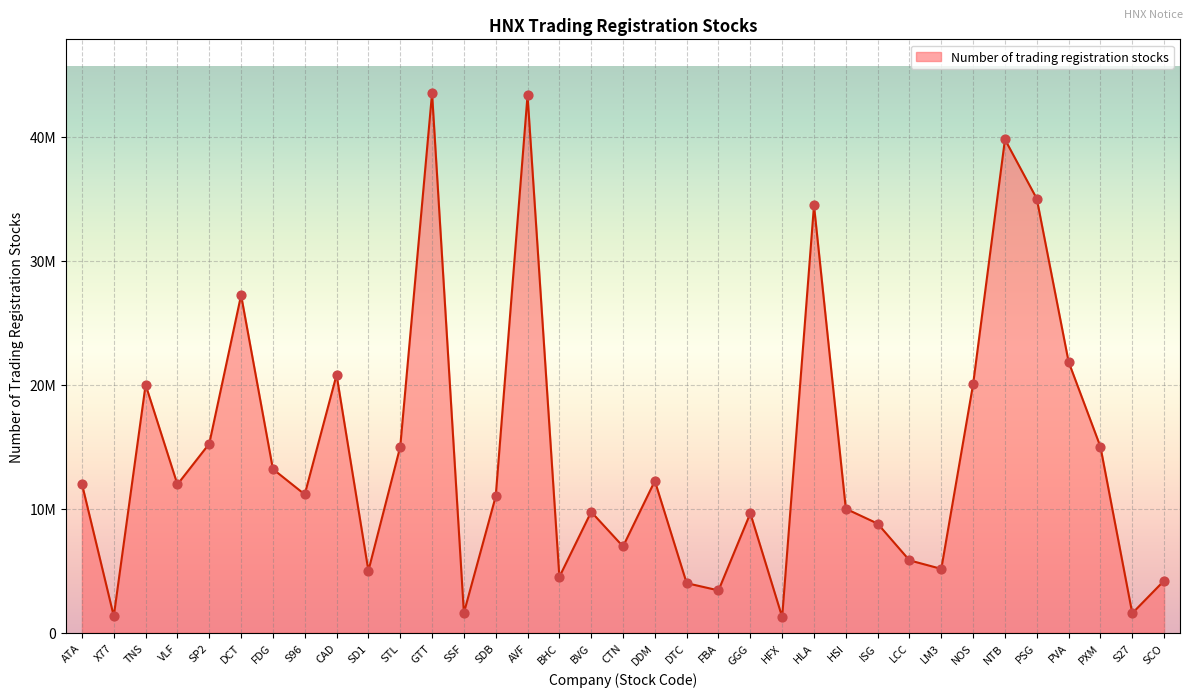

What is the change in value from DTC to SCO?

+200000